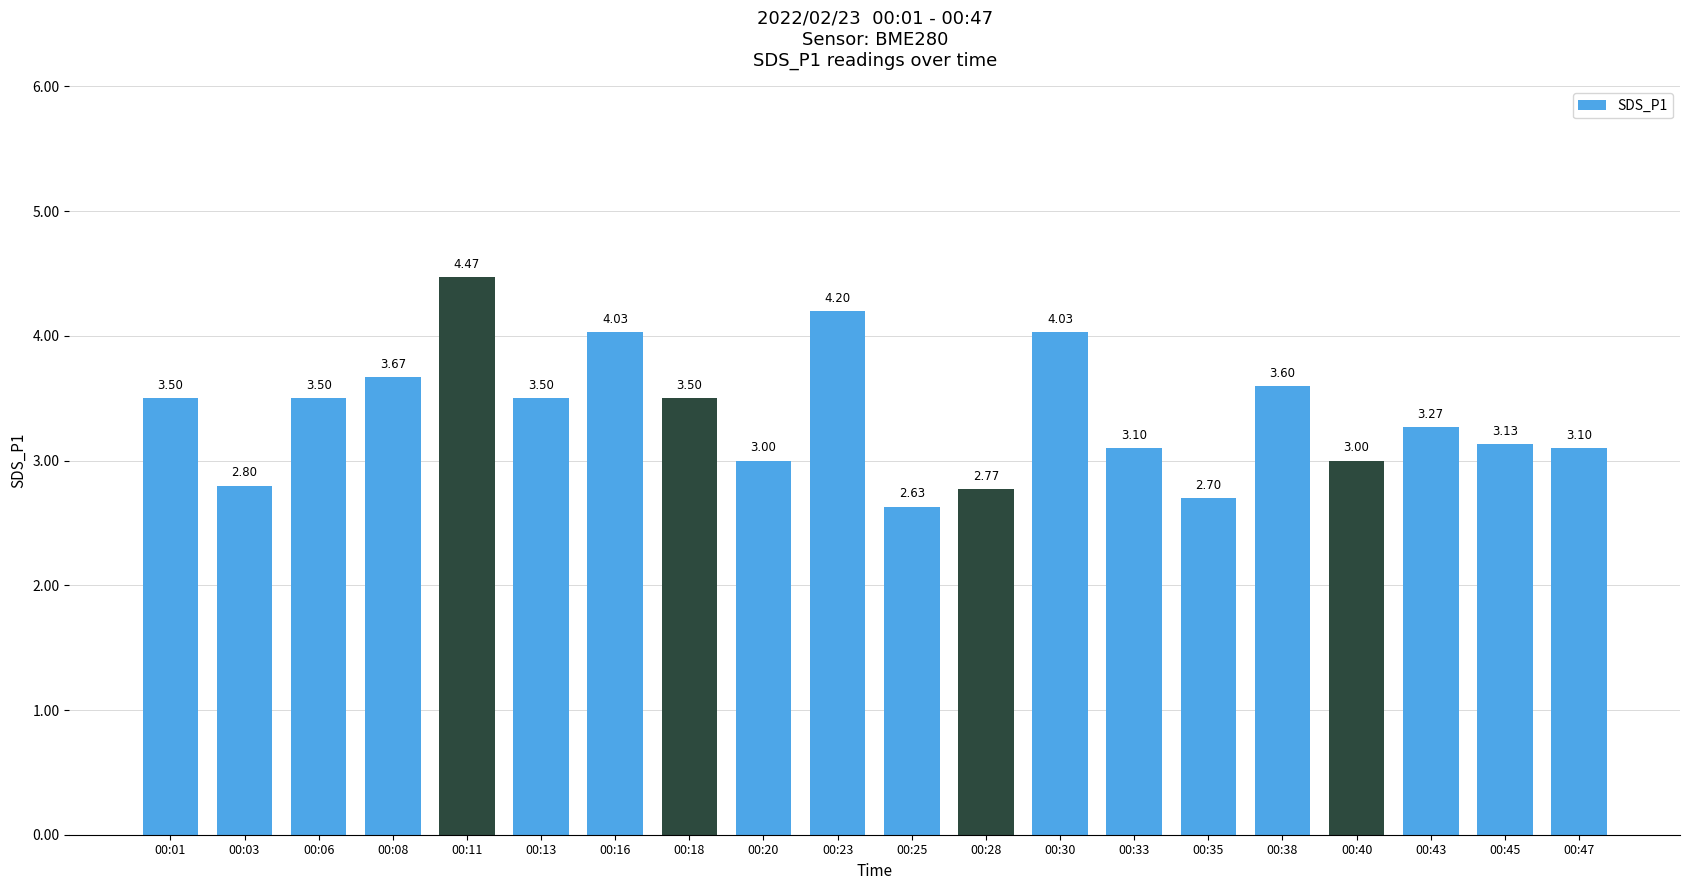

At which category does the chart reach its peak across all series?

00:11